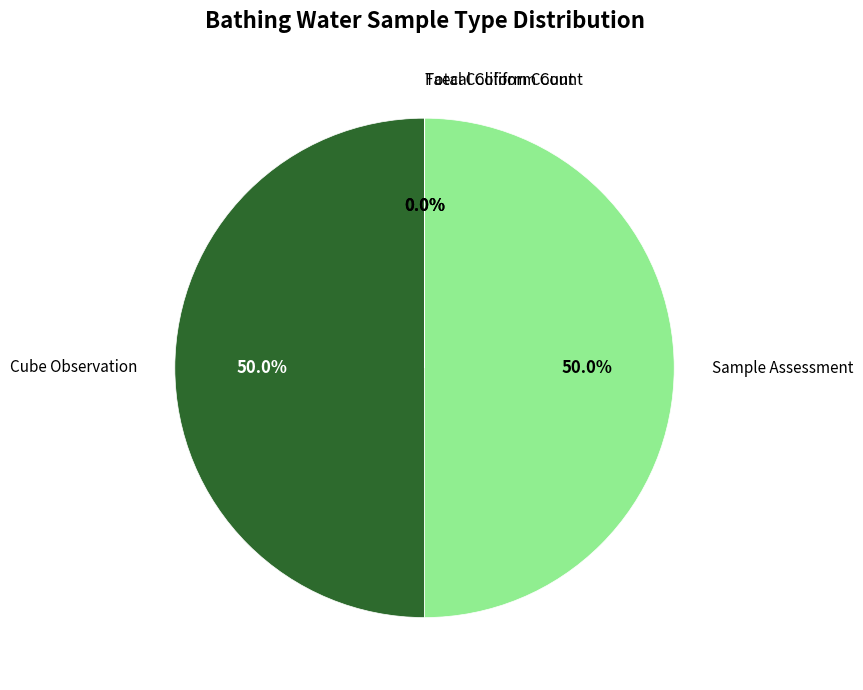

What portion of the pie excludes Cube Observation?

50.0%